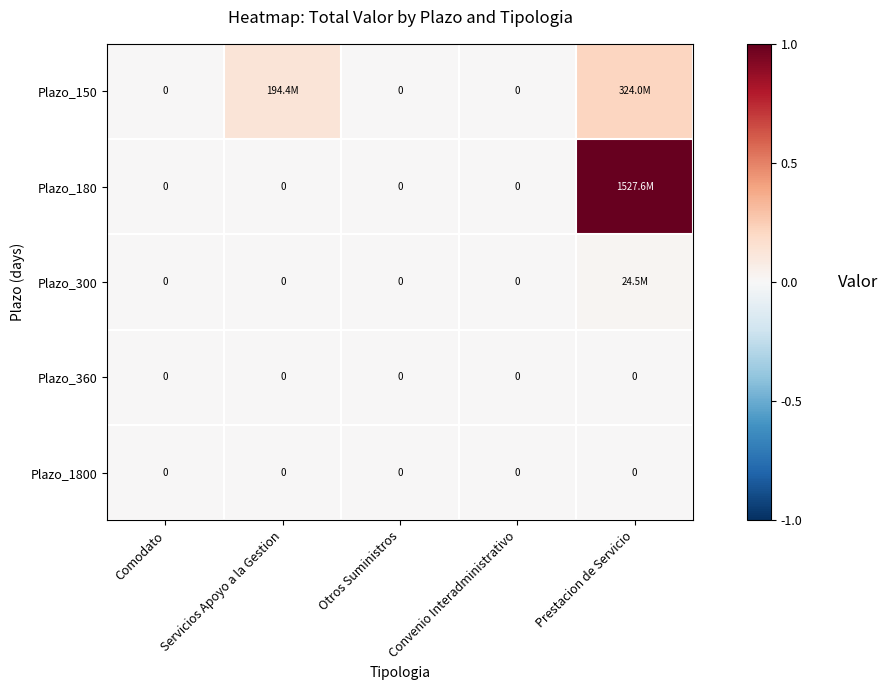

What is the difference between the maximum and second lowest values in the Plazo_150 series?

0.2